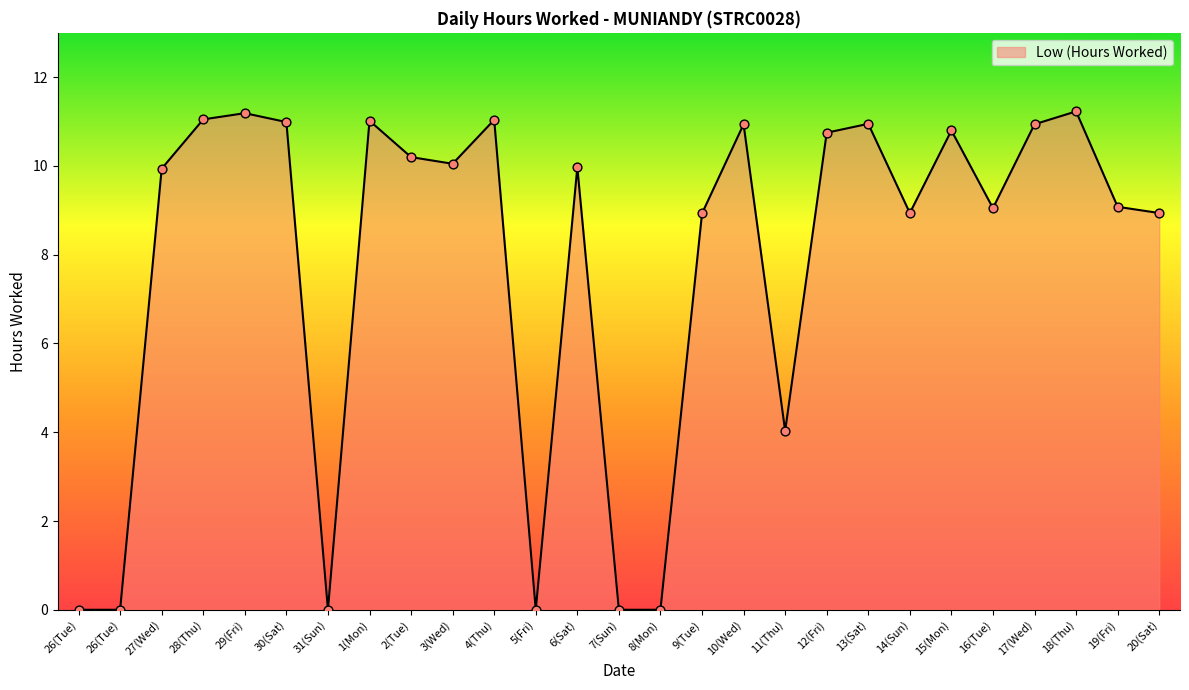

What is the change in value from 29(Fri) to 16(Tue)?

-2.1